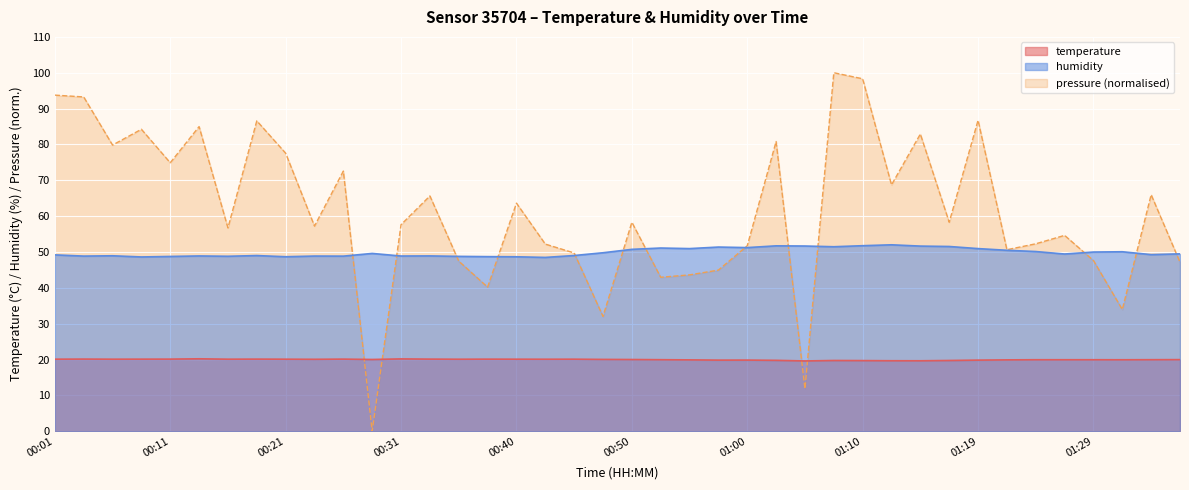

True or false: humidity and temperature intersect in this chart.

False